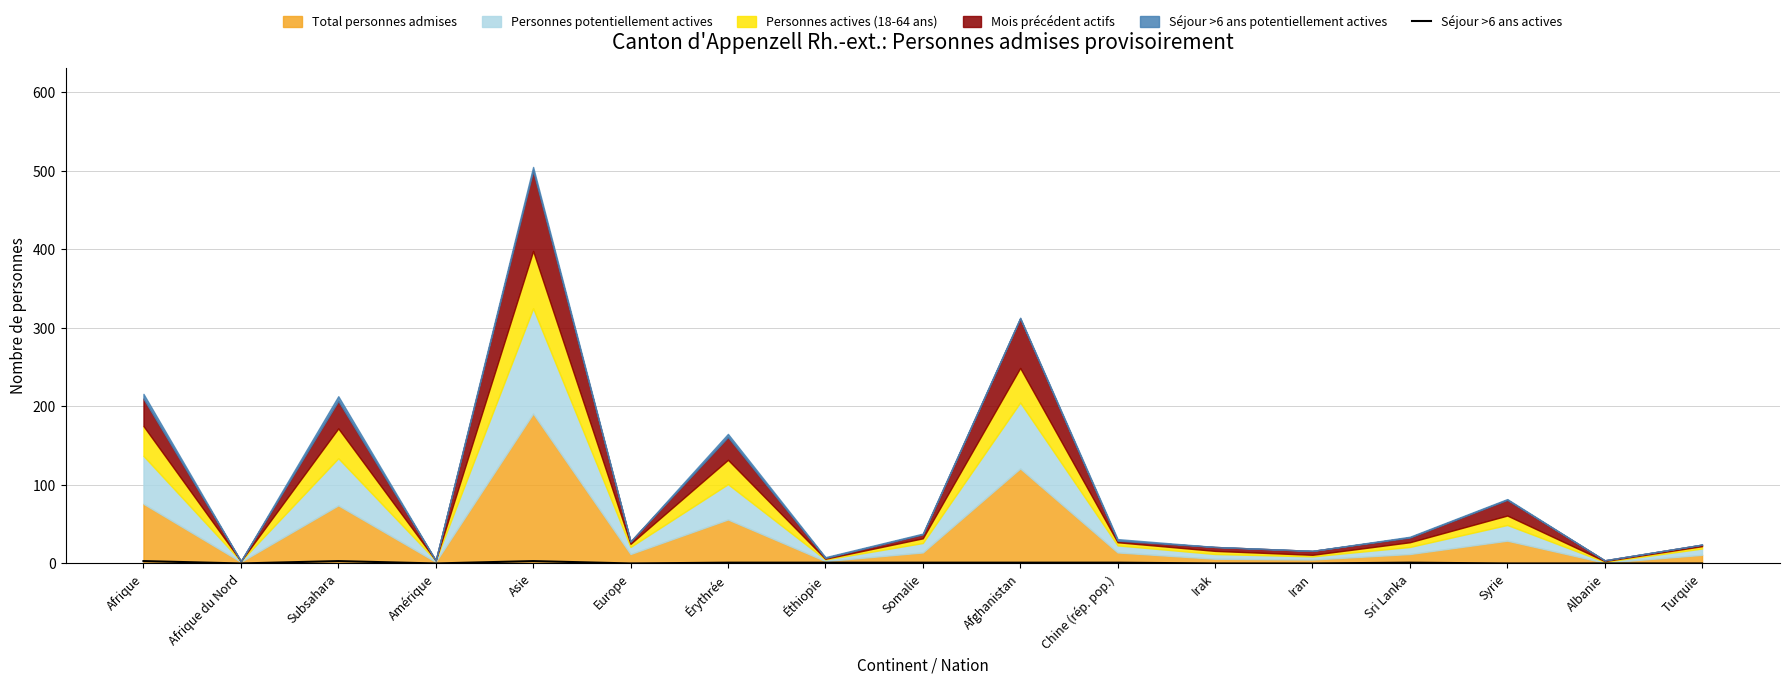

Which has a higher value, Afghanistan or Syrie?

Afghanistan